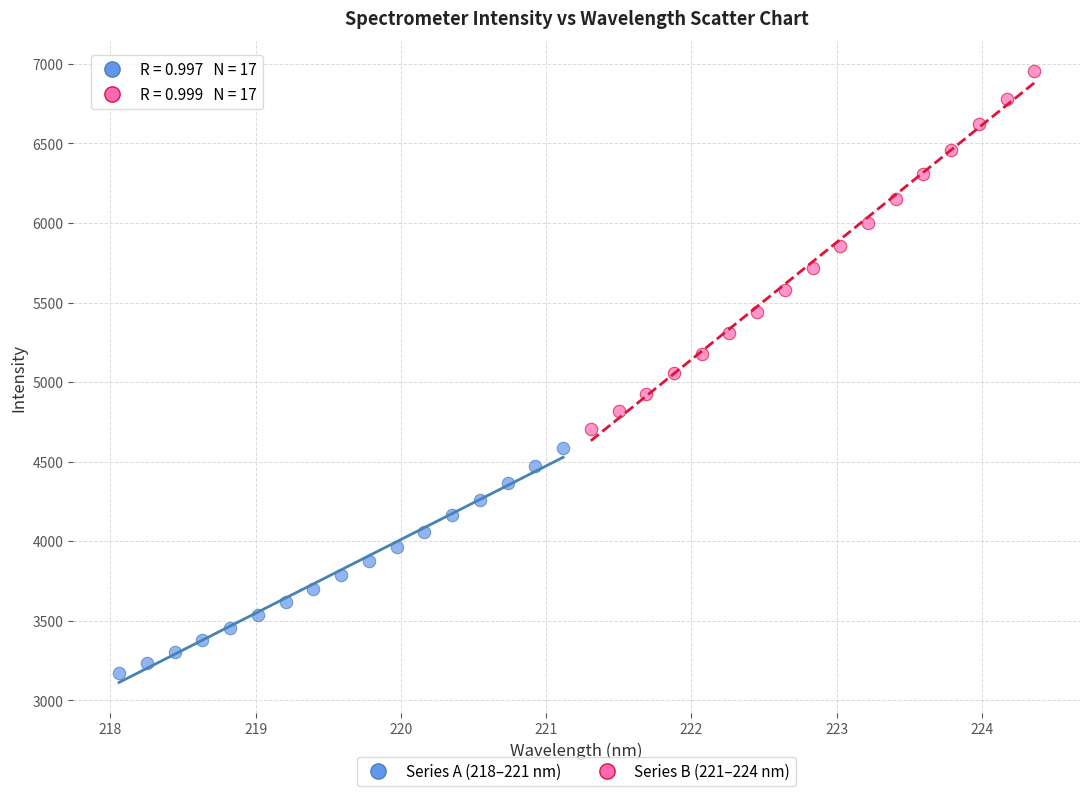

Which series contains the highest Y value?

Series B (221–224 nm)